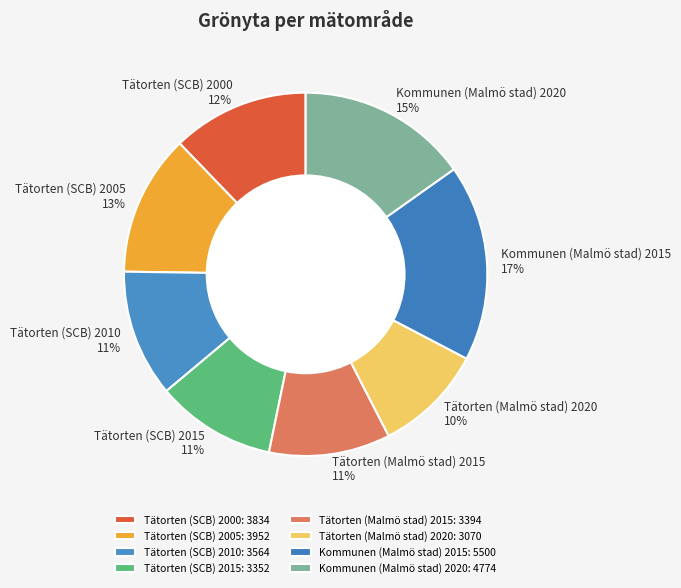

To the nearest percent, what percentage of the pie is Kommunen (Malmö stad) 2015?

17%